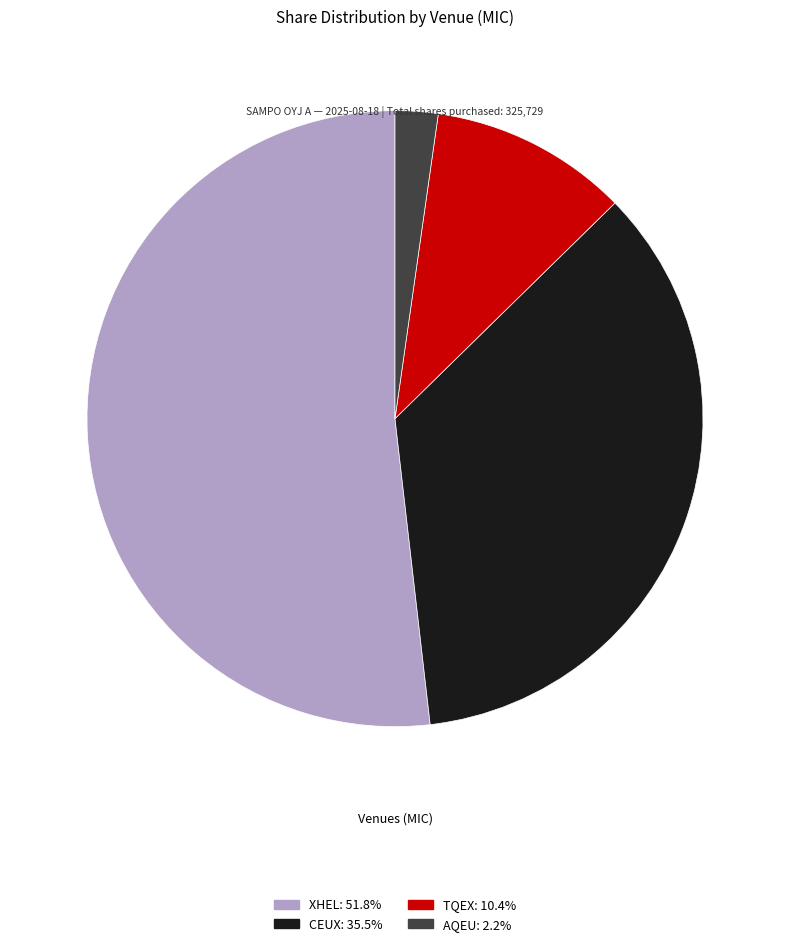

Rank the categories by value from lowest to highest.

AQEU, TQEX, CEUX, XHEL